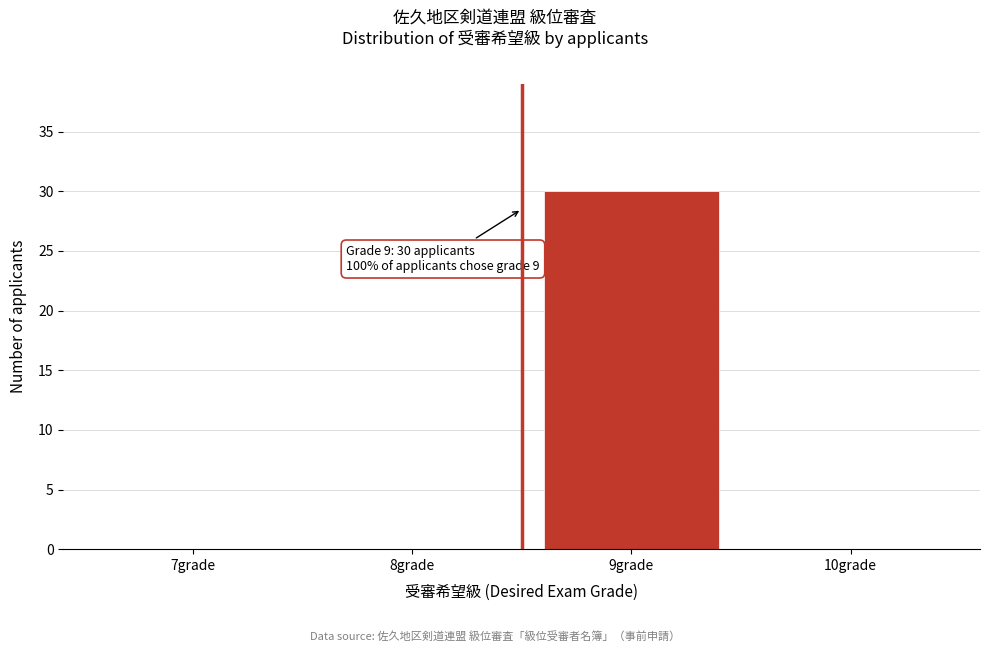

Reading left to right, list all the values displayed in this chart.

7grade=0	8grade=0	9grade=30	10grade=0